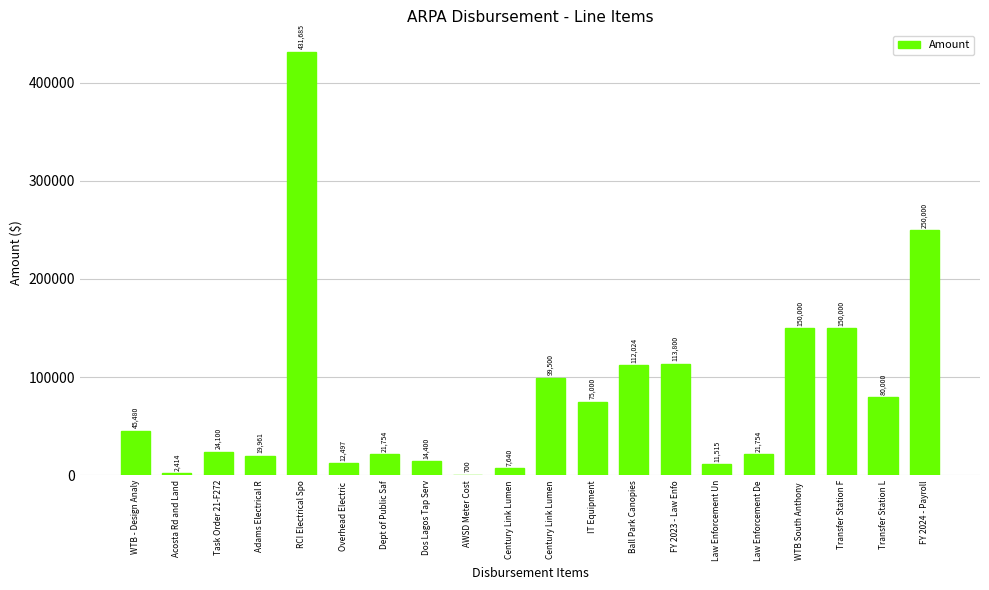

List the labels in order of value, largest first.

RCI Electrical Spo, FY 2024 - Payroll, WTB South Anthony , Transfer Station F, FY 2023 - Law Enfo, Ball Park Canopies, Century Link Lumen, Transfer Station L, IT Equipment, WTB - Design Analy, Task Order 21-F272, Dept of Public Saf, Law Enforcement De, Adams Electrical R, Dos Lagos Tap Serv, Overhead Electric , Law Enforcement Un, Century Link Lumen, Acosta Rd and Land, AWSD Meter Cost